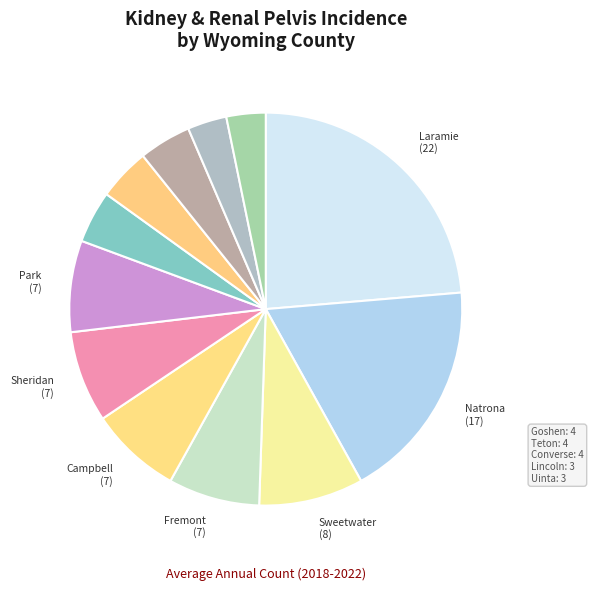

How many slices are in this pie chart?

12